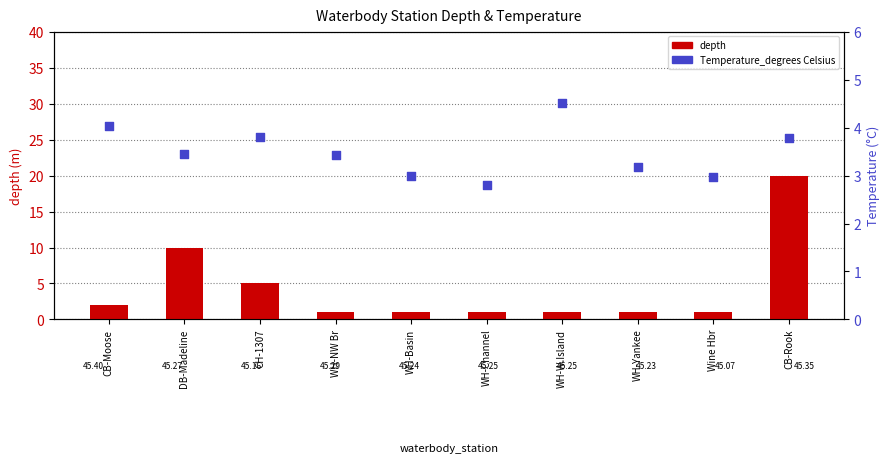

Which series reaches the maximum Y coordinate?

depth